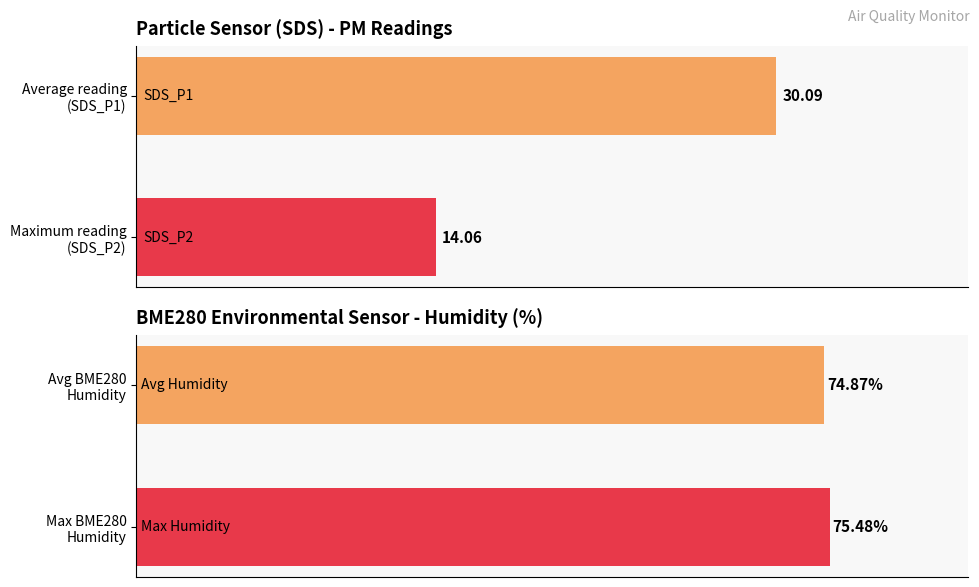

What is the average value of the BME280_humidity series?

74.9